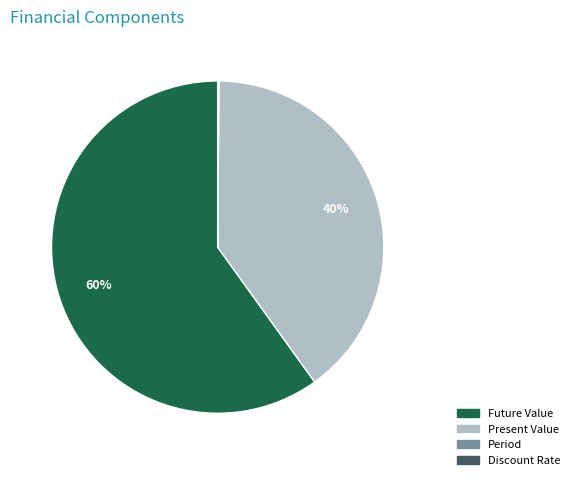

Which category has the biggest portion of the pie?

Future Value